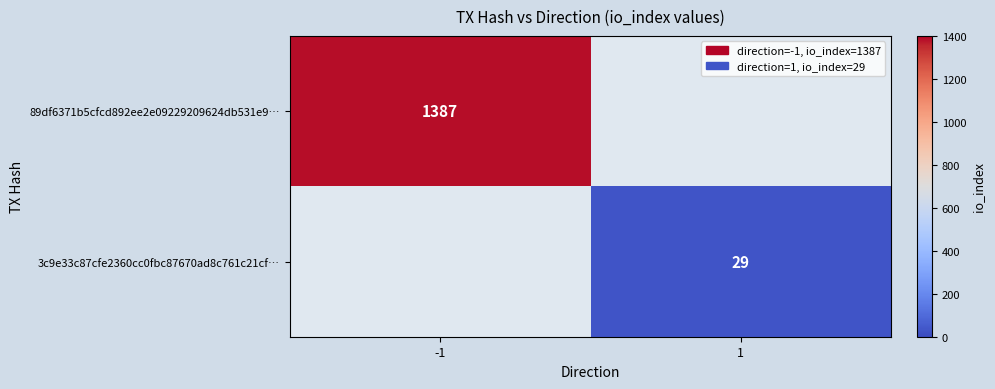

Which label corresponds to the smallest value in the chart?

1